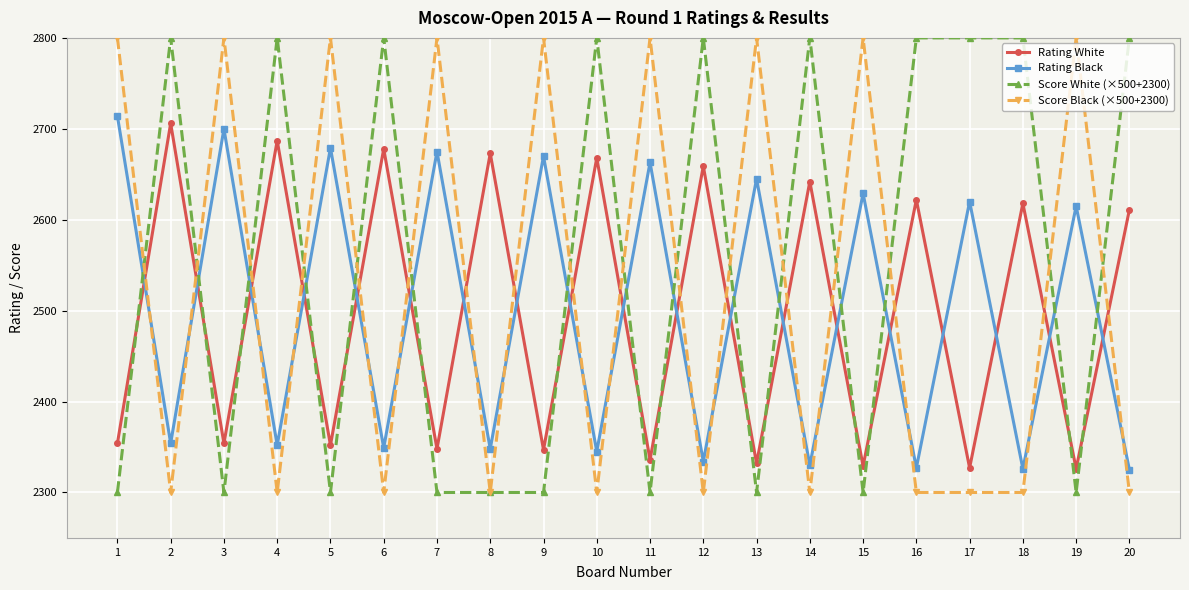

At which label does Rating Black reach its peak?

1